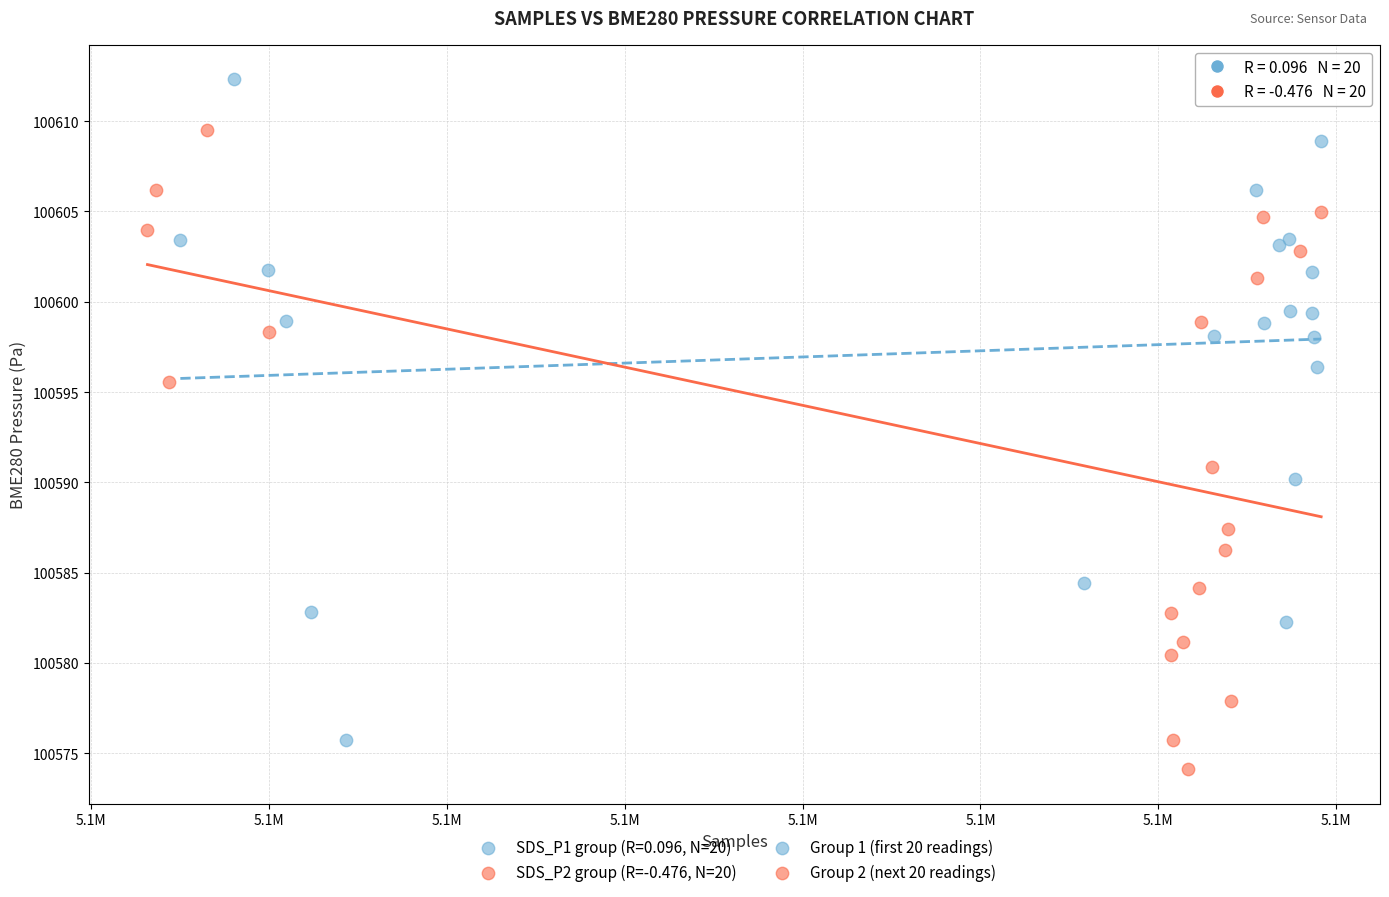

Which series reaches the maximum Y coordinate?

SDS_P1 group (R=0.096, N=20)